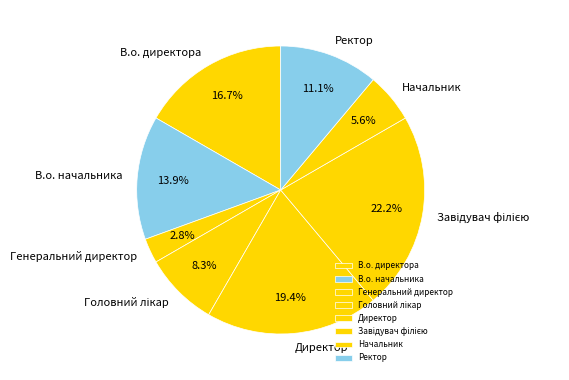

What is the ratio of the value at В.о. директора to the value at Генеральний директор?

6.0